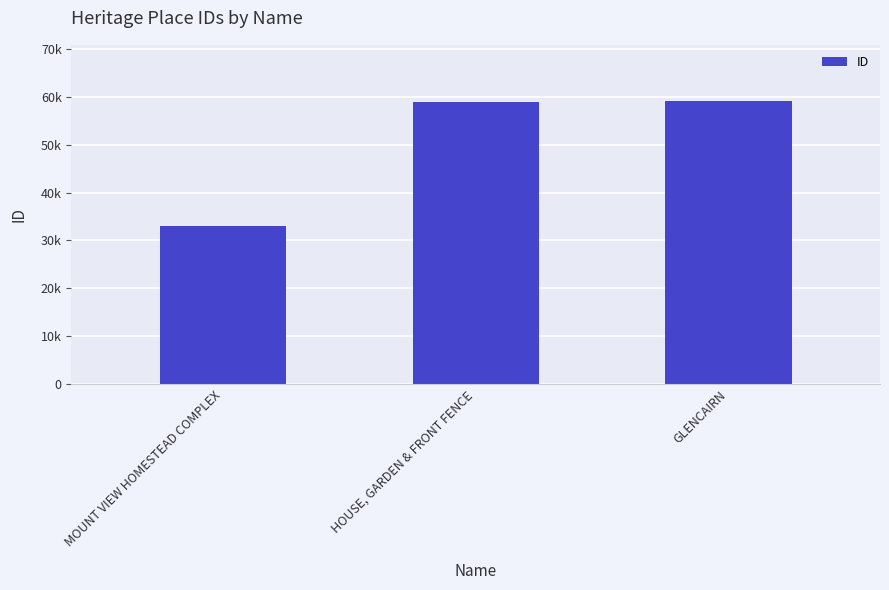

Are the bars horizontal?

No